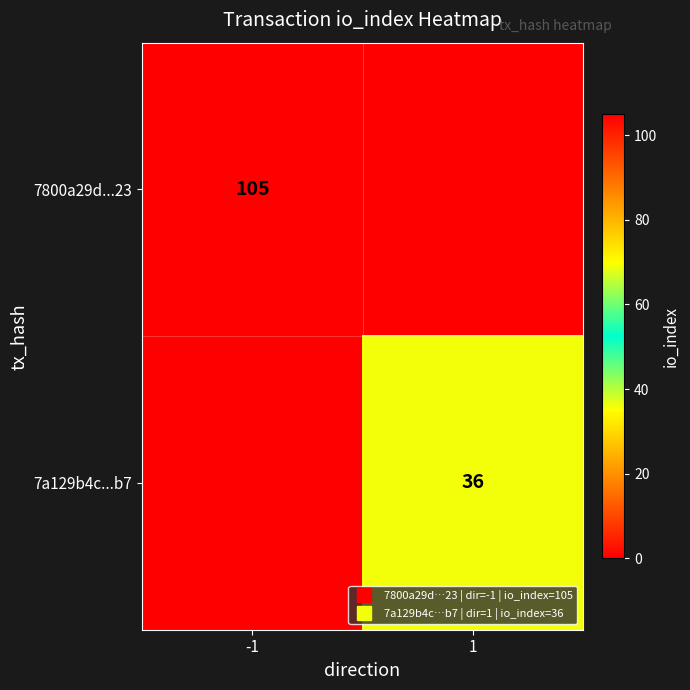

Count the 7a129b4c...b7 values in the range 0 to 36.

2